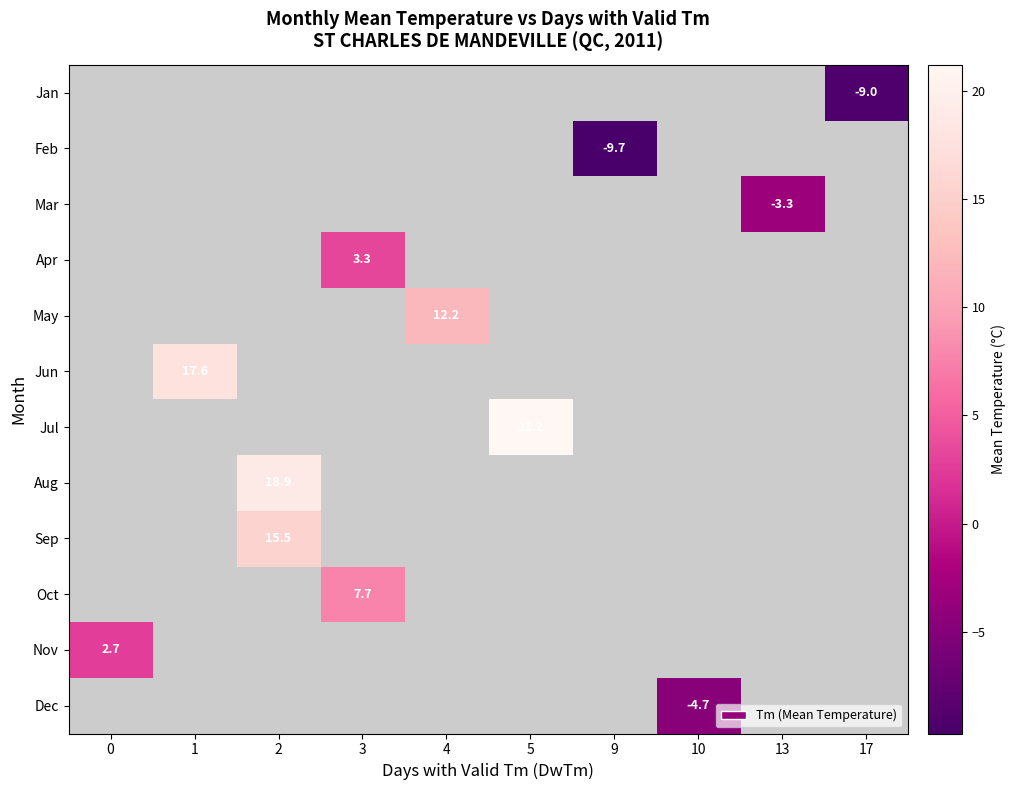

Is it true that Sep equals 5.0 at 2?

False